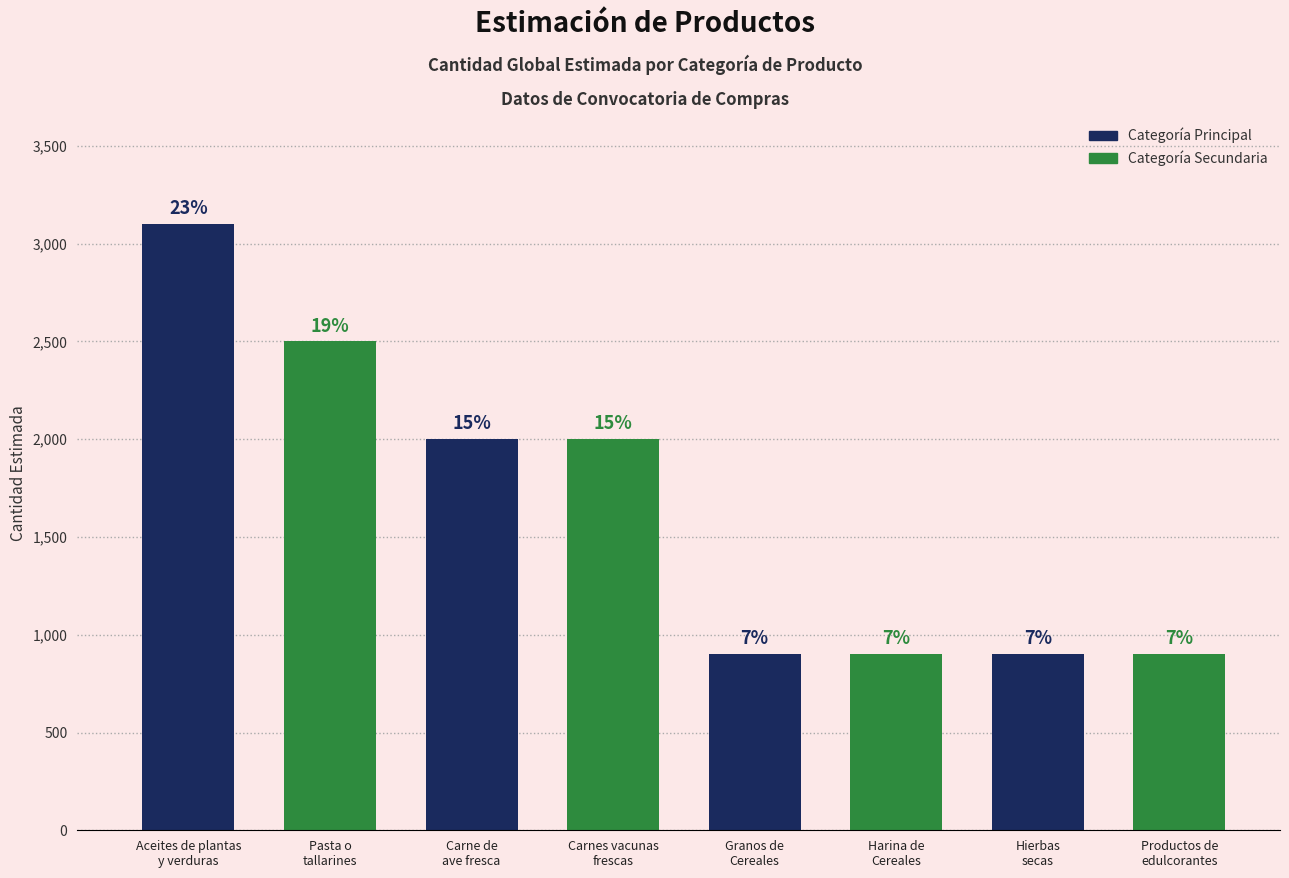

How many bars are there in total?

8